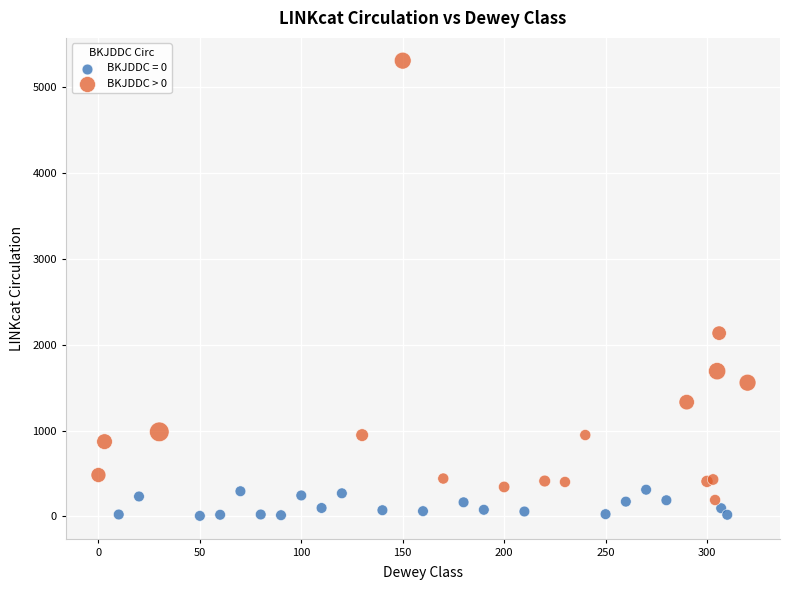

Which series reaches the maximum Y coordinate?

BKJDDC > 0